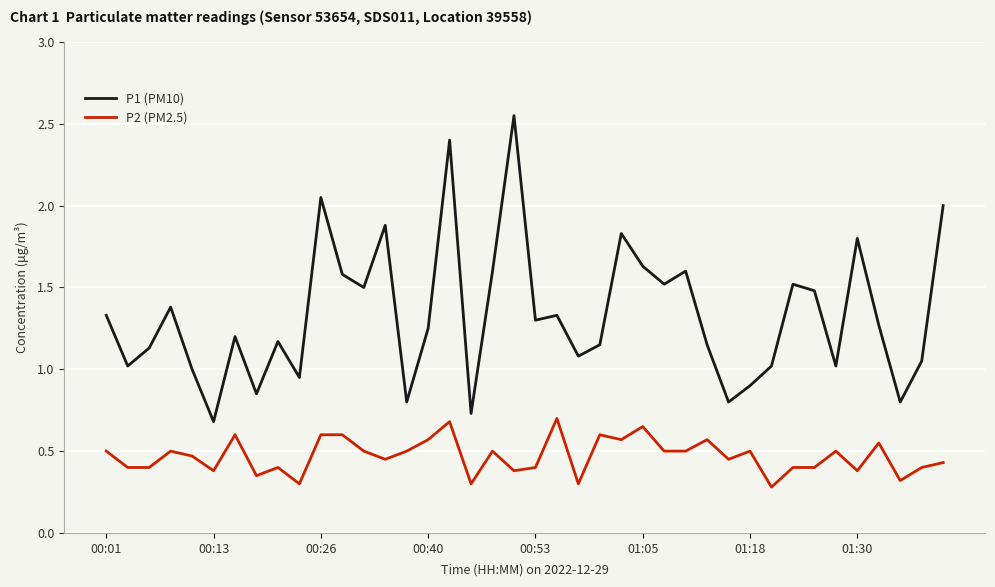

Which series has the largest range (max minus min)?

P1 (PM10)